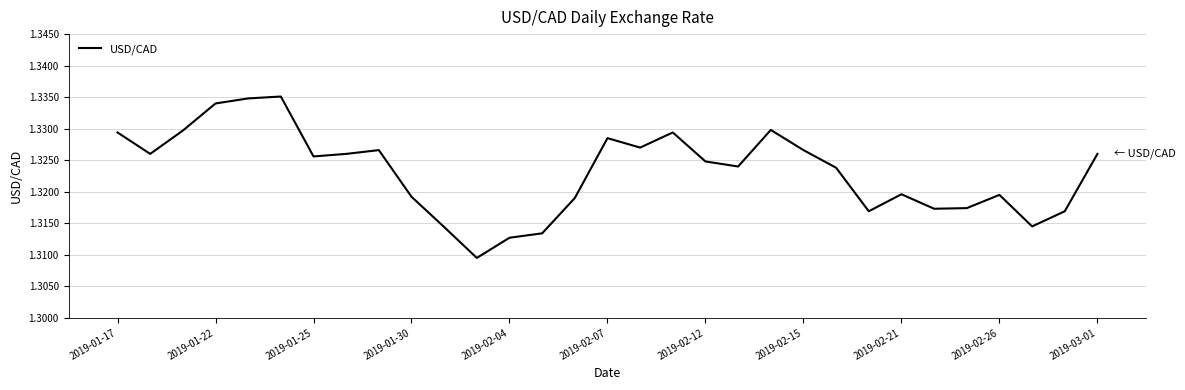

Reading left to right, what are all the values shown in this chart?

1.3	1.3	1.3	1.3	1.3	1.3	1.3	1.3	1.3	1.3	1.3	1.3	1.3	1.3	1.3	1.3	1.3	1.3	1.3	1.3	1.3	1.3	1.3	1.3	1.3	1.3	1.3	1.3	1.3	1.3	1.3